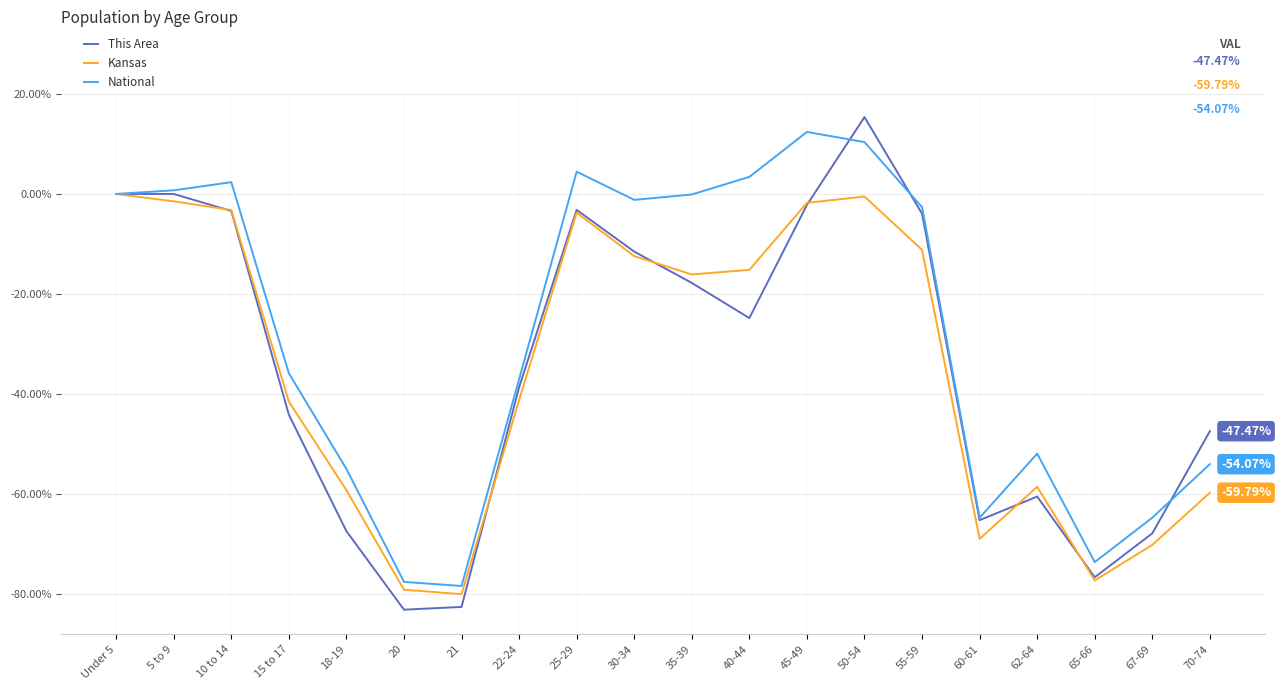

How many values in the National series exceed -2?

9